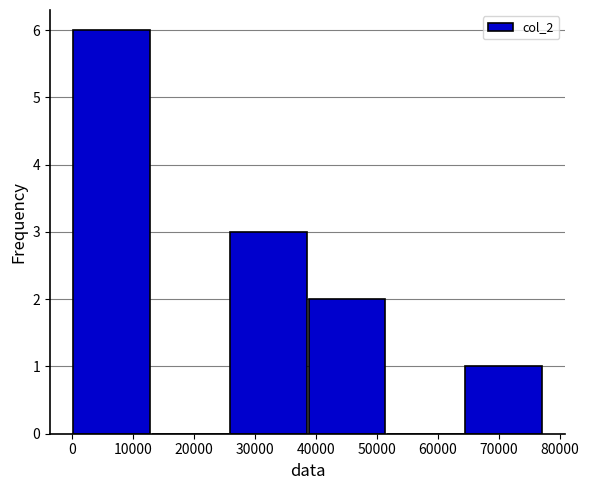

Reading left to right, transcribe this chart: for each bar, give the range it covers on the x-axis and its height. Neither the bar edges nor the heights are printed on the chart, so give them approximately, as read against the axes.

0 to 13000: 6
13000 to 26000: 0
26000 to 39000: 3
39000 to 51000: 2
51000 to 64000: 0
64000 to 77000: 1